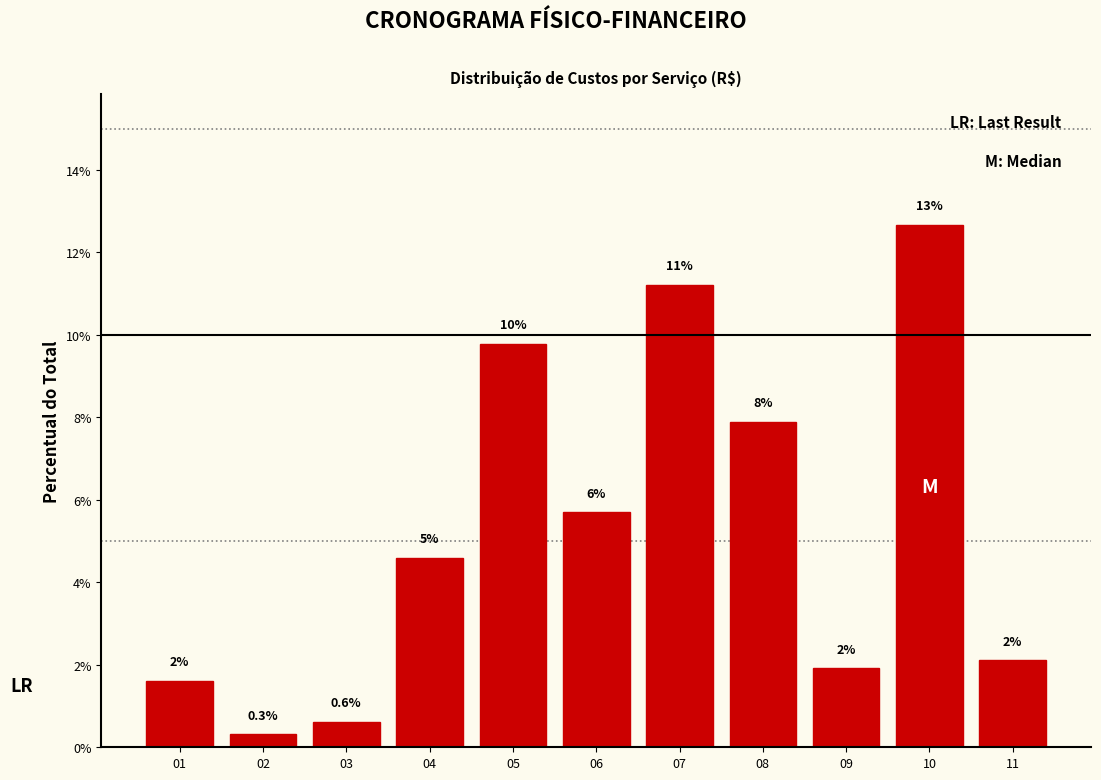

Are the bars horizontal?

No